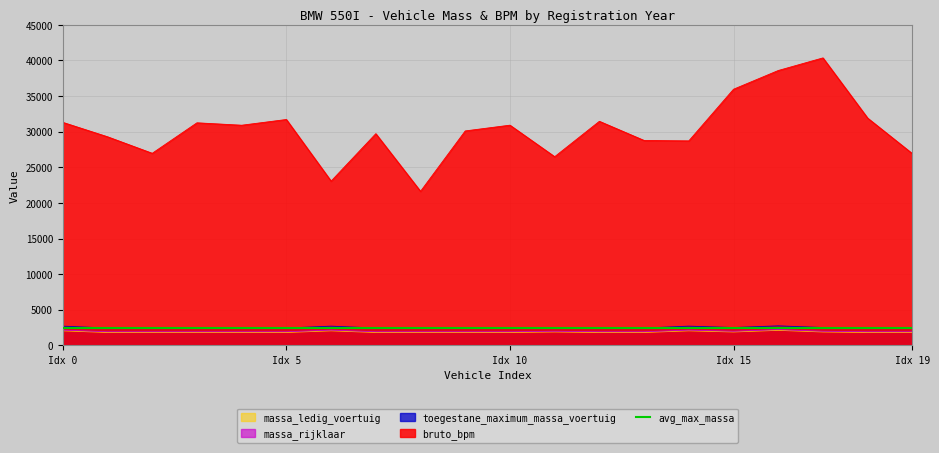

True or false: toegestane_maximum_massa_voertuig and massa_rijklaar intersect in this chart.

False